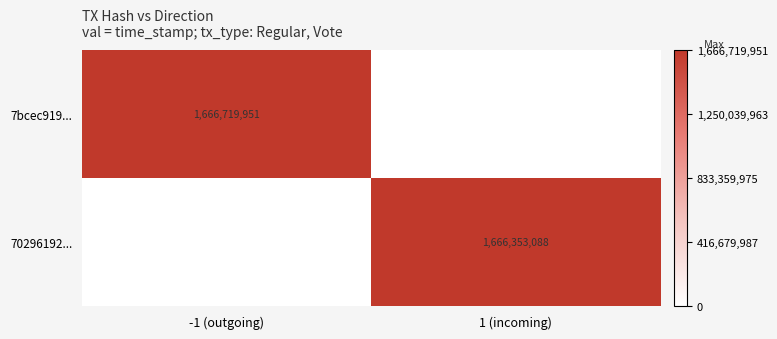

Between -1 (outgoing) and 1 (incoming), which series saw the biggest shift?

7bcec919...